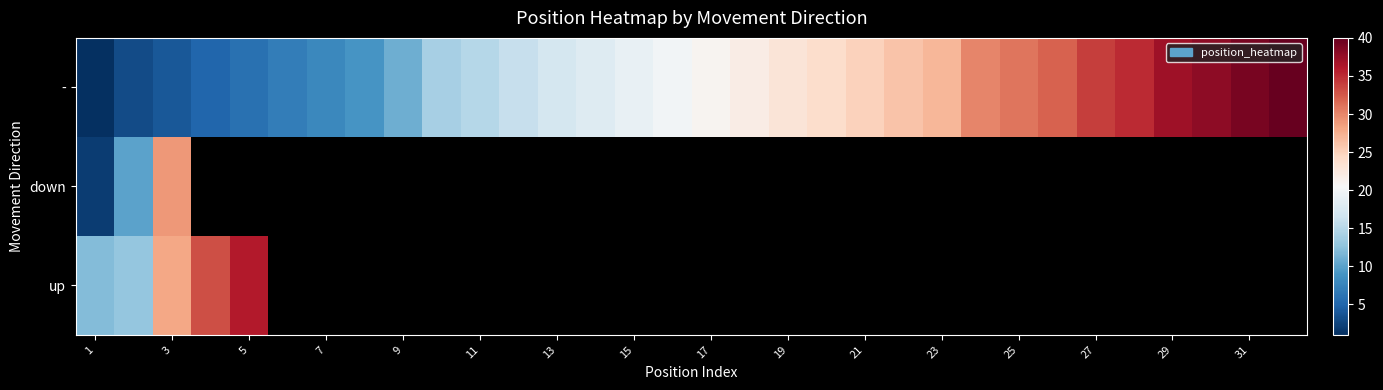

Rank the series at 13 from highest to lowest value.

-, down, up